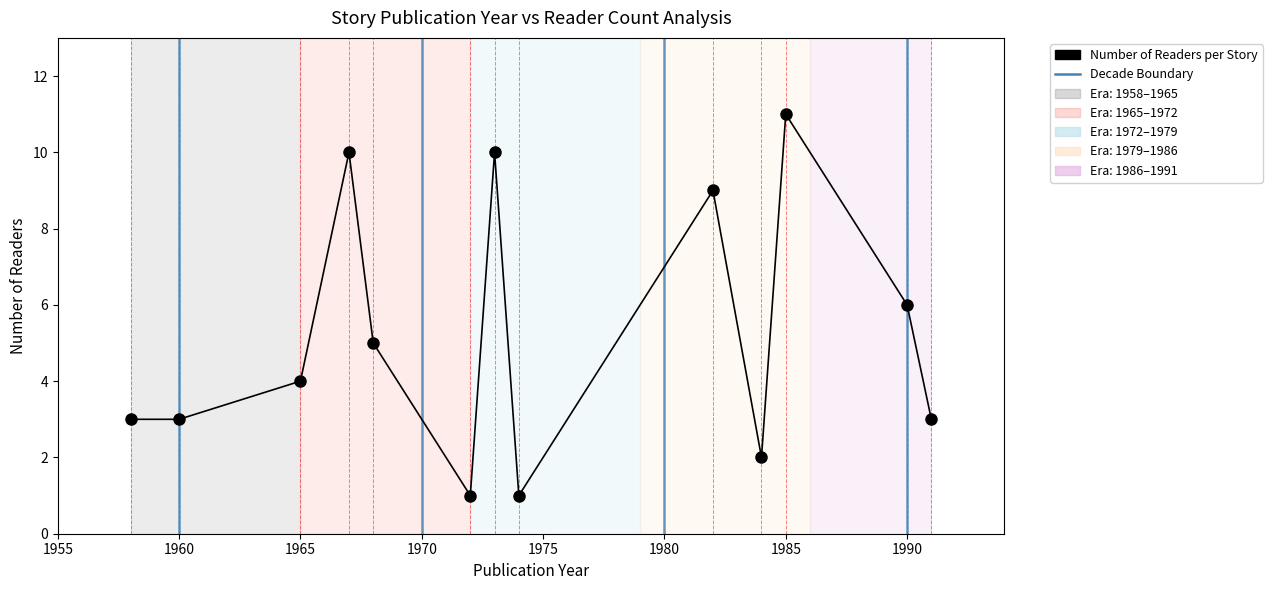

What position from the left is 1955?

1